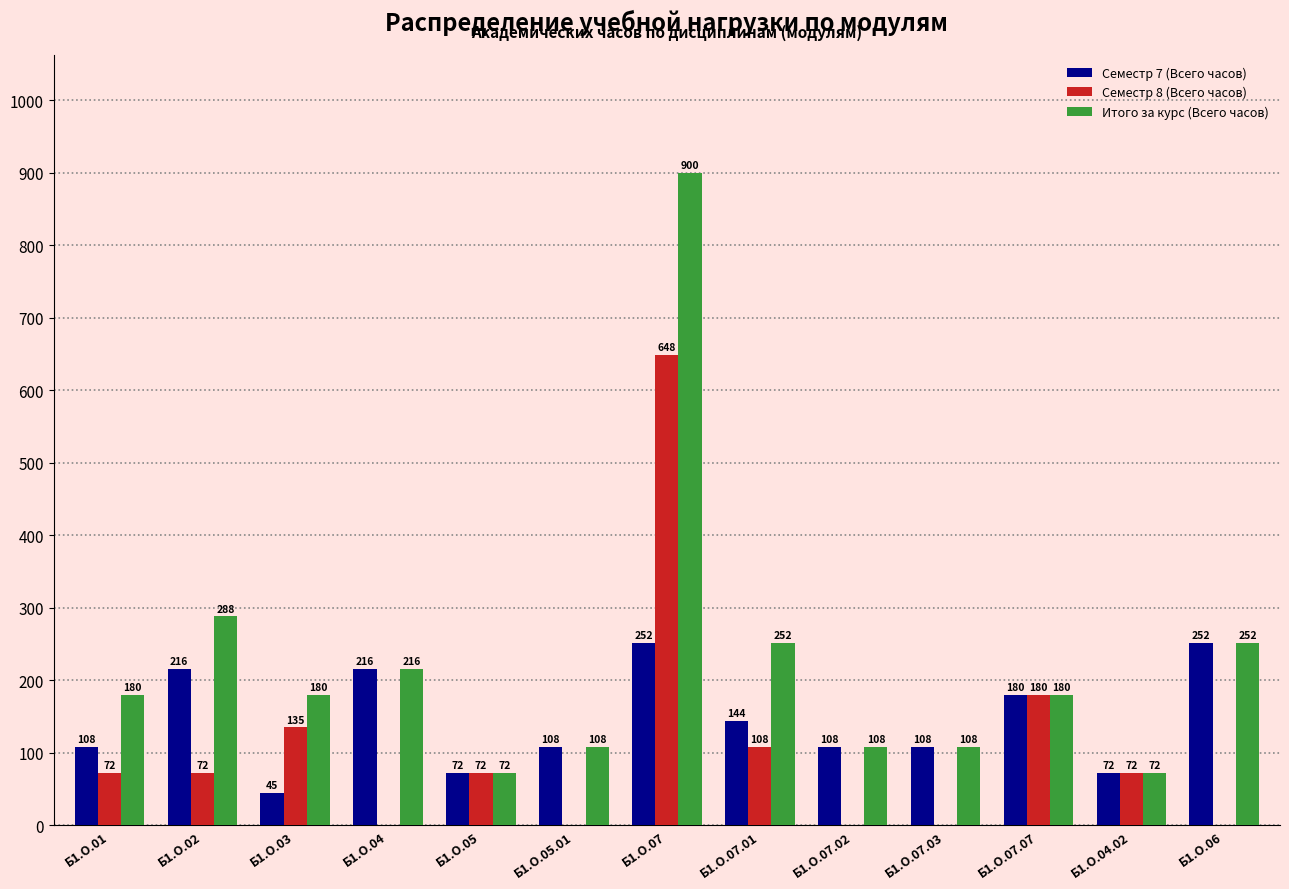

Reading right to left, extract all data points from this chart.

Семестр 7 (Всего часов): Б1.О.06=252	Б1.О.04.02=72	Б1.О.07.07=180	Б1.О.07.03=108	Б1.О.07.02=108	Б1.О.07.01=144	Б1.О.07=252	Б1.О.05.01=108	Б1.О.05=72	Б1.О.04=216	Б1.О.03=45	Б1.О.02=216	Б1.О.01=108
Семестр 8 (Всего часов): Б1.О.06=0	Б1.О.04.02=72	Б1.О.07.07=180	Б1.О.07.03=0	Б1.О.07.02=0	Б1.О.07.01=108	Б1.О.07=648	Б1.О.05.01=0	Б1.О.05=72	Б1.О.04=0	Б1.О.03=135	Б1.О.02=72	Б1.О.01=72
Итого за курс (Всего часов): Б1.О.06=252	Б1.О.04.02=72	Б1.О.07.07=180	Б1.О.07.03=108	Б1.О.07.02=108	Б1.О.07.01=252	Б1.О.07=900	Б1.О.05.01=108	Б1.О.05=72	Б1.О.04=216	Б1.О.03=180	Б1.О.02=288	Б1.О.01=180